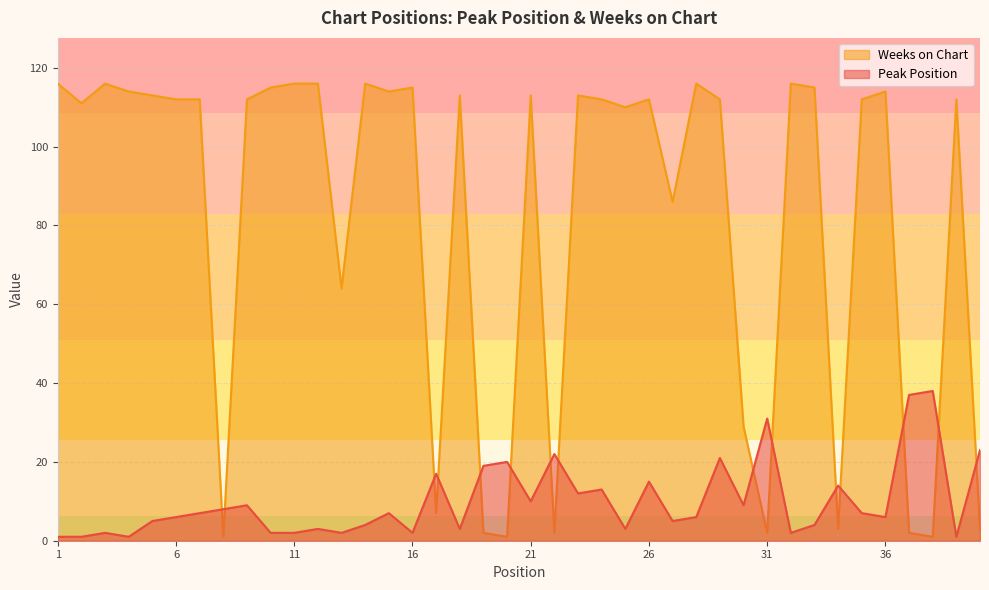

What is the smallest value displayed?

1